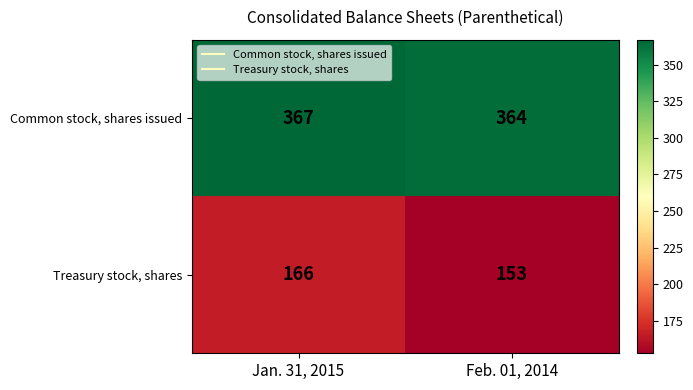

At which category is the sum across all series the highest?

Jan. 31, 2015